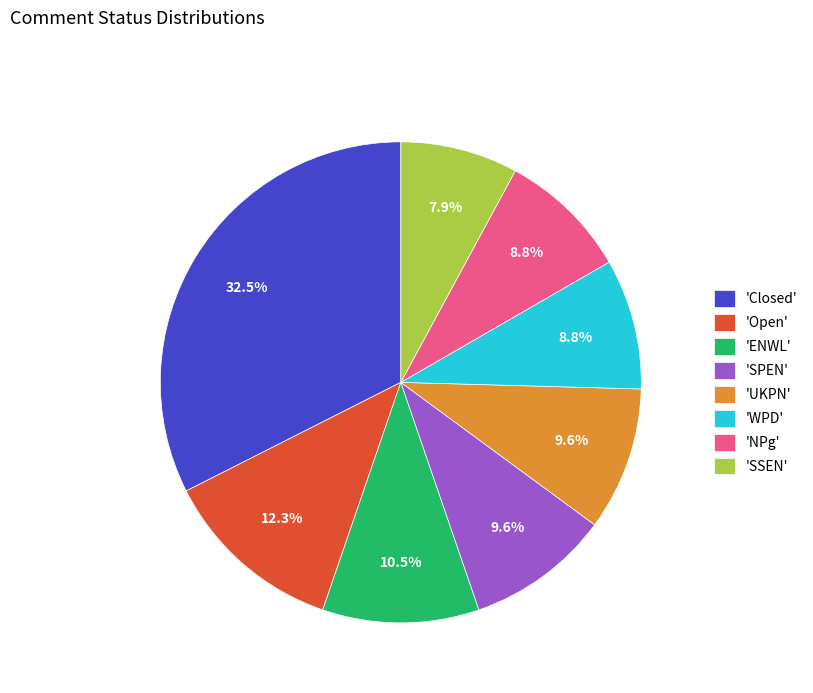

Is there any slice that represents more than half of the pie?

No